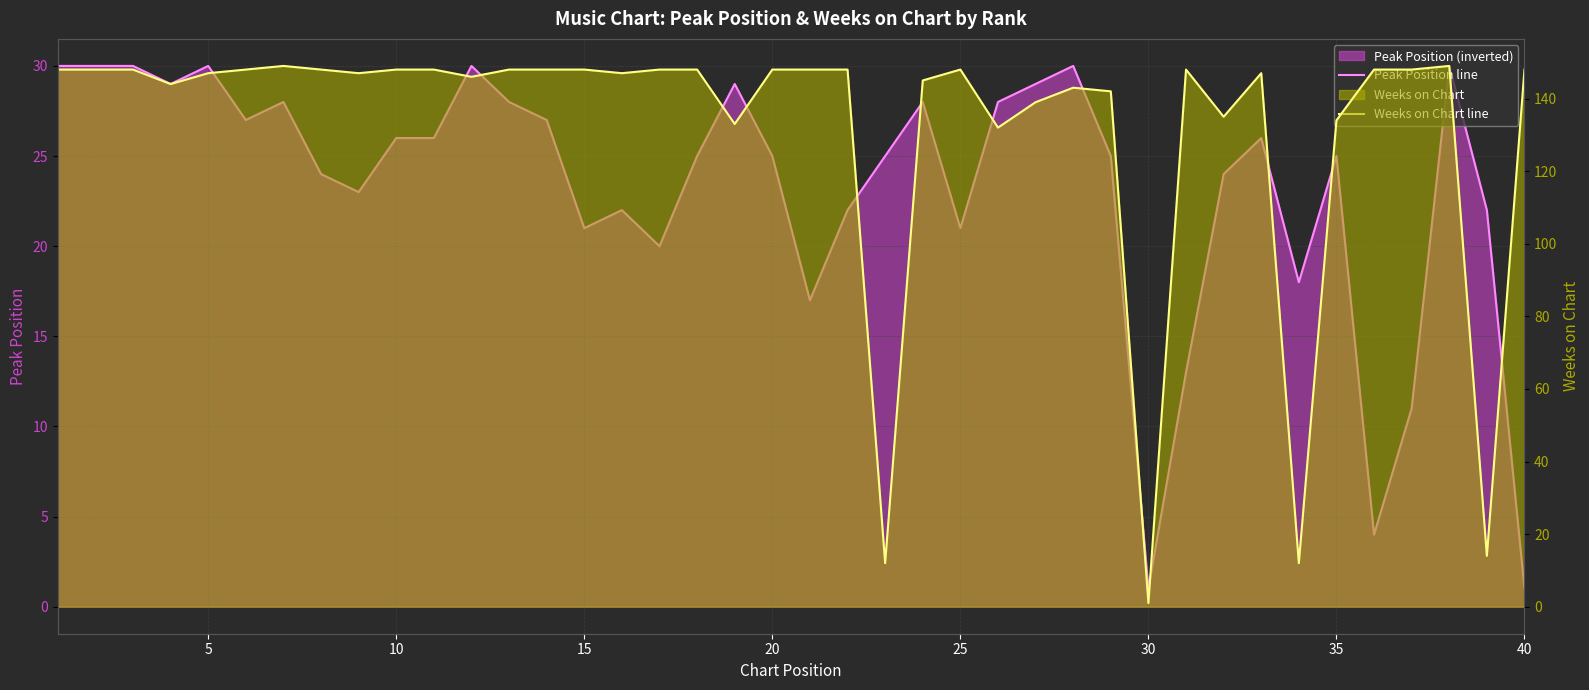

Does the chart display data point markers on the line(s)?

No